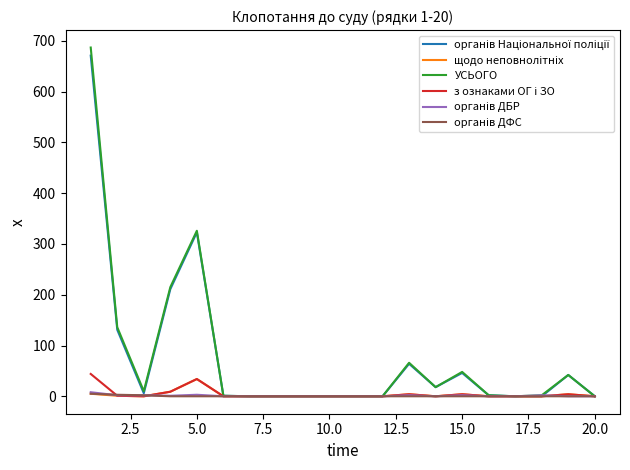

Which series has the widest spread of values?

УСЬОГО